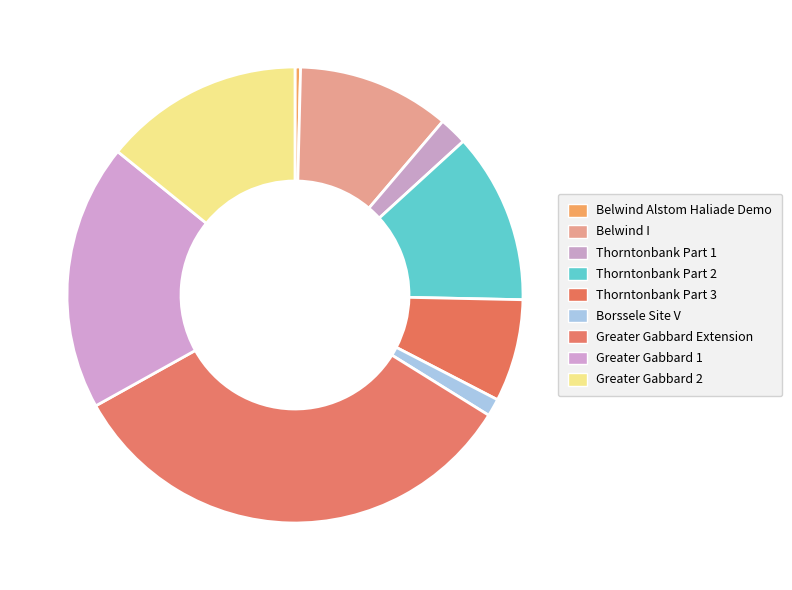

How many segments does this pie chart have?

9